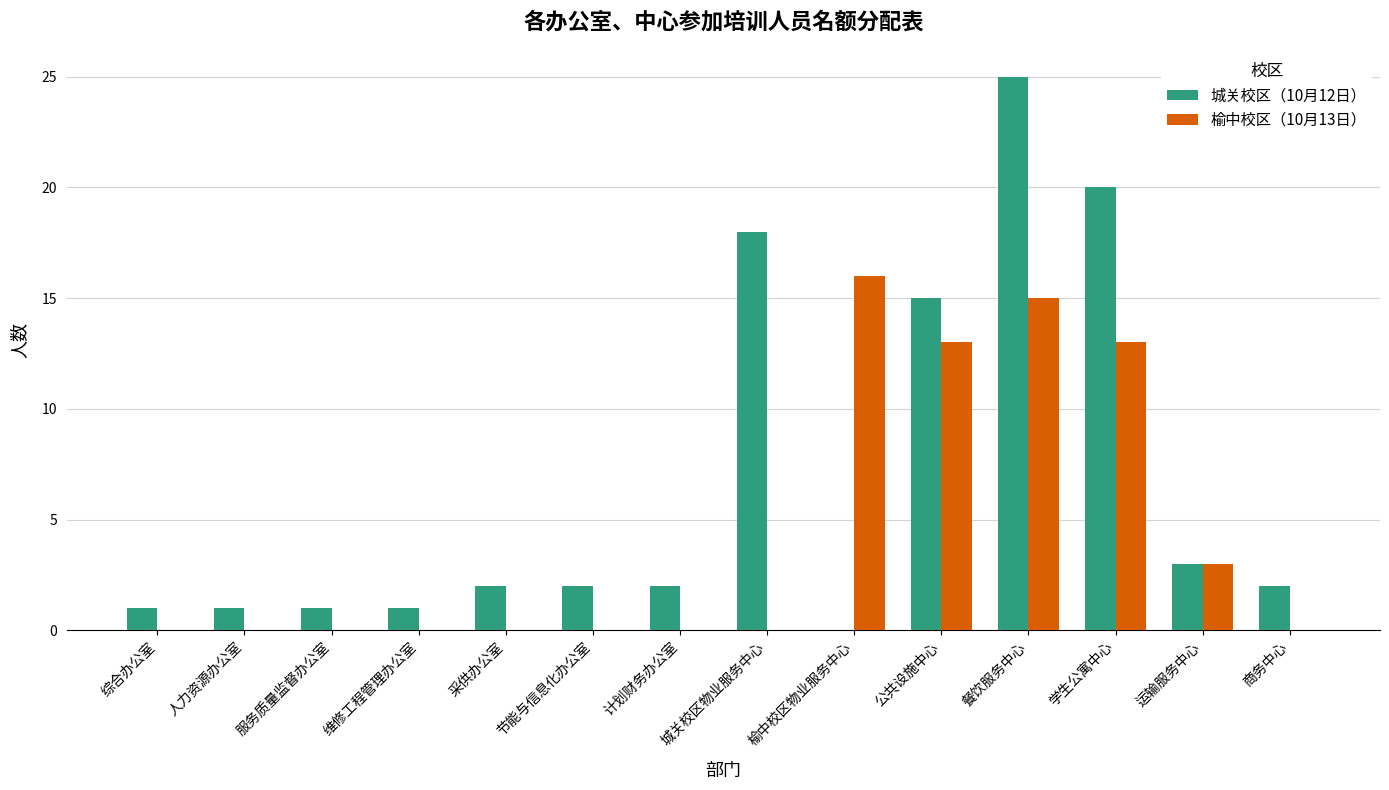

Which series has the largest total across all categories?

城关校区（10月12日）